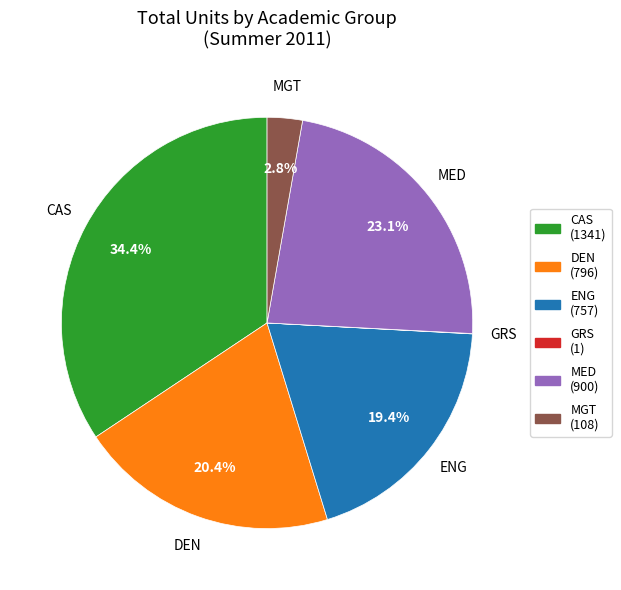

Between ENG and CAS, which is larger?

CAS